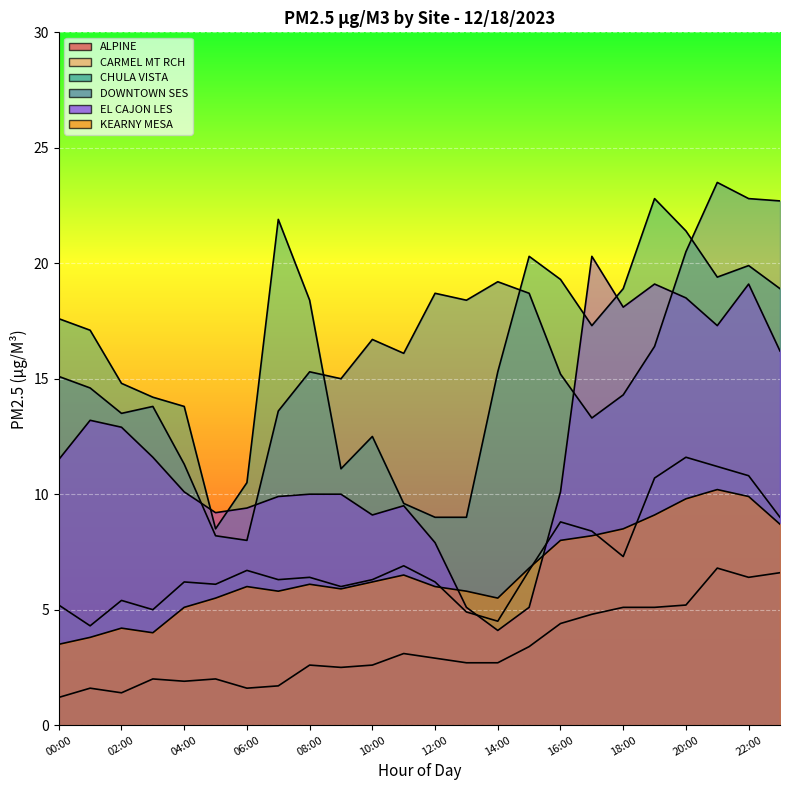

Rank the categories by CHULA VISTA value from lowest to highest.

10:00, 12, 13, 22:00, 12:00, 18:00, 20:00, 08:00, 06:00, 04:00, 14, 02:00, 17, 00:00, 16:00, 18, 23, 16, 21, 22, 15, 20, 14:00, 19